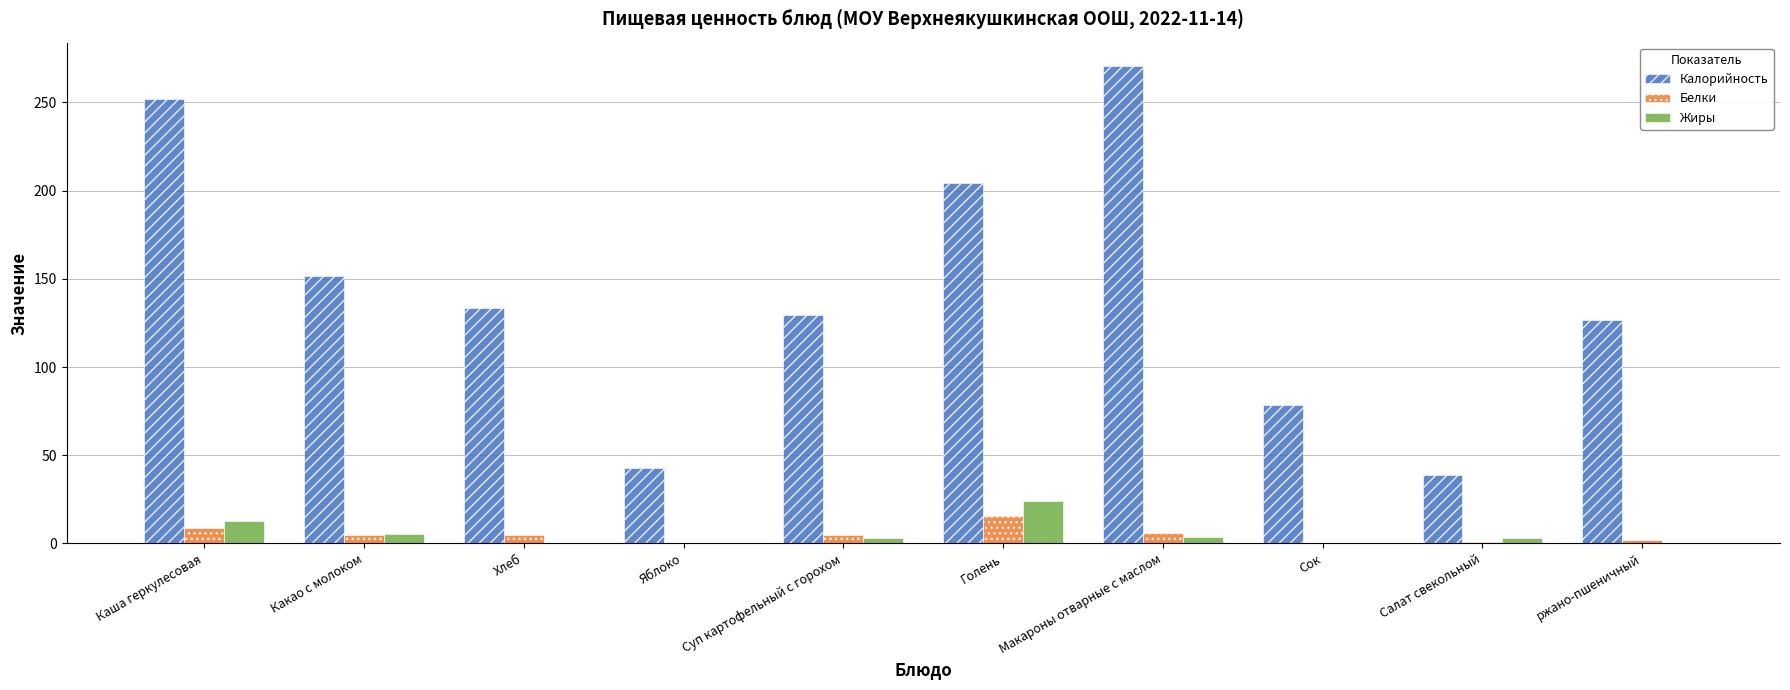

What is the sum of all Калорийность values?

1426.5